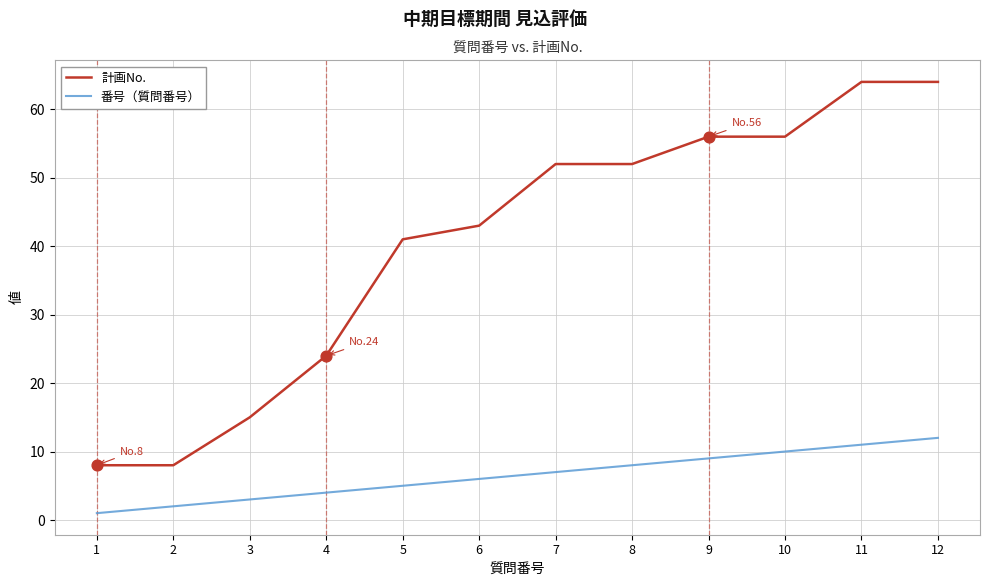

Which series has the largest total across all categories?

計画No.